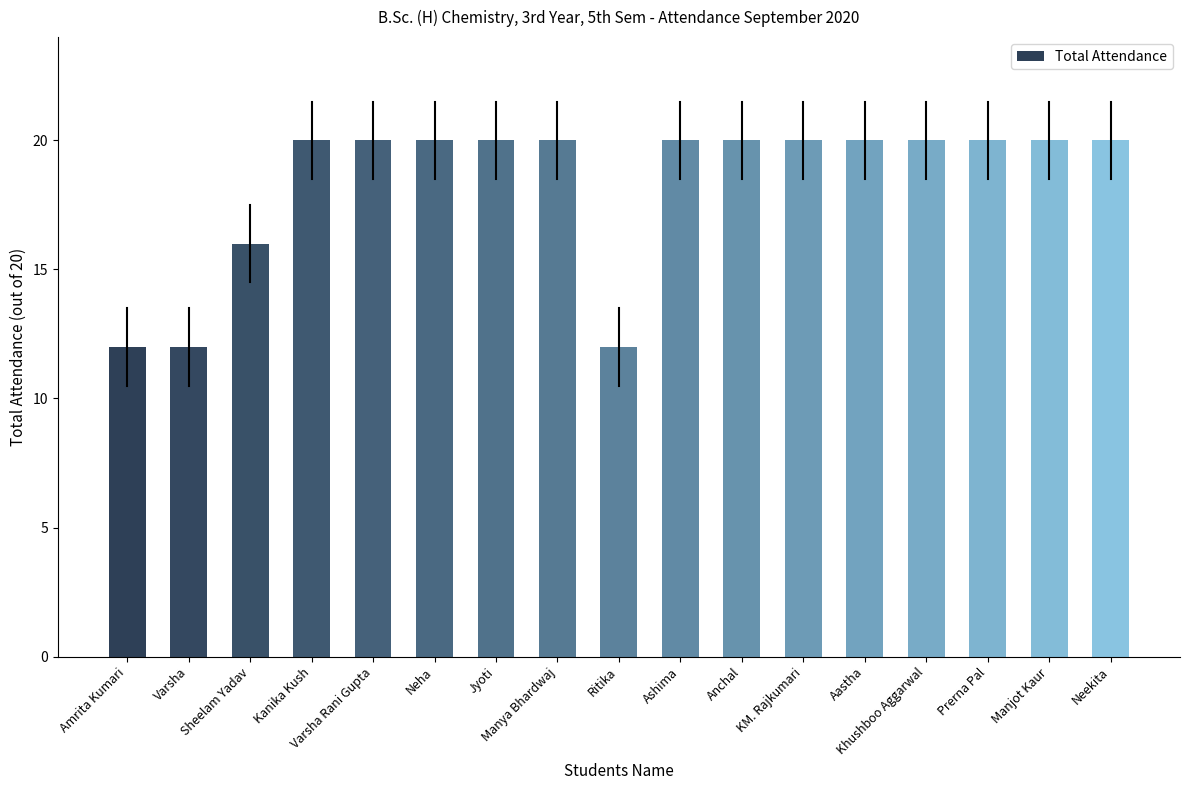

What is the sum of all values?

312